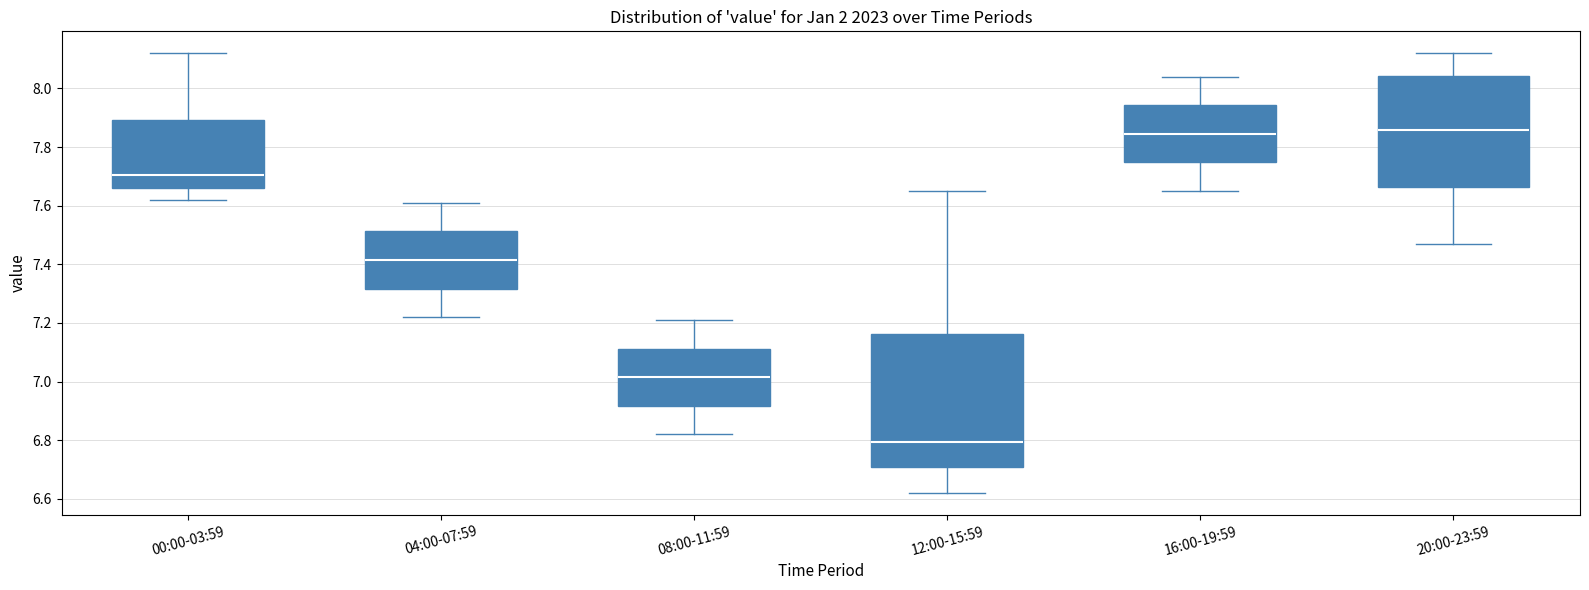

Reading left to right, transcribe this box plot: for each box, give where its median line is, the range the box spans, and where its two whiskers end, as read against the y-axis. The values are not printed on the chart, so give them approximately, as read against the axis.

00:00-03:59: median 7.70, box 7.66 to 7.90, whiskers 7.62 to 8.12
04:00-07:59: median 7.42, box 7.32 to 7.52, whiskers 7.22 to 7.62
08:00-11:59: median 7.02, box 6.92 to 7.12, whiskers 6.82 to 7.22
12:00-15:59: median 6.80, box 6.70 to 7.16, whiskers 6.62 to 7.66
16:00-19:59: median 7.84, box 7.74 to 7.94, whiskers 7.66 to 8.04
20:00-23:59: median 7.86, box 7.66 to 8.04, whiskers 7.48 to 8.12